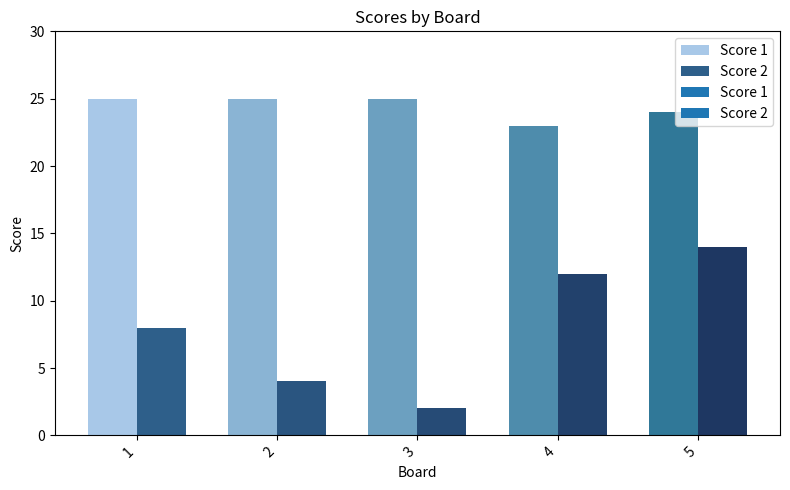

How many bars are there in total?

10